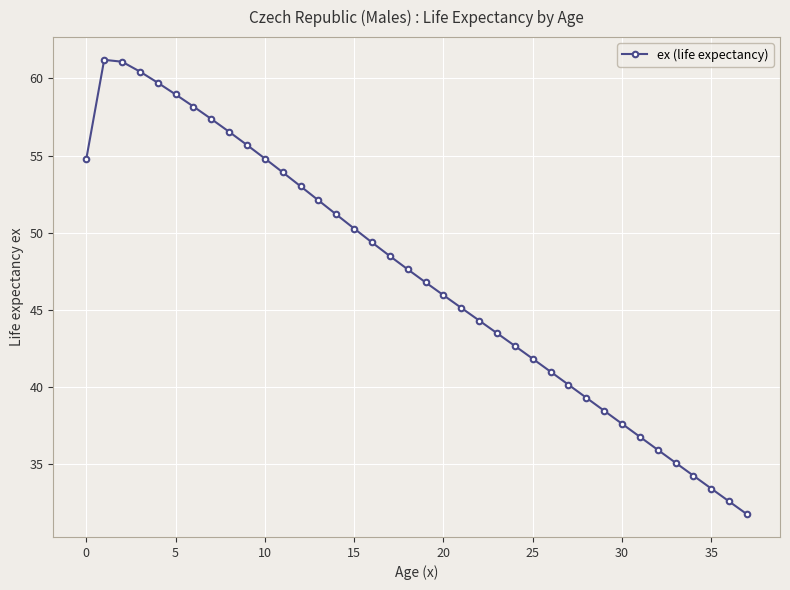

True or false: there are more than 2 points higher than both neighbors.

False